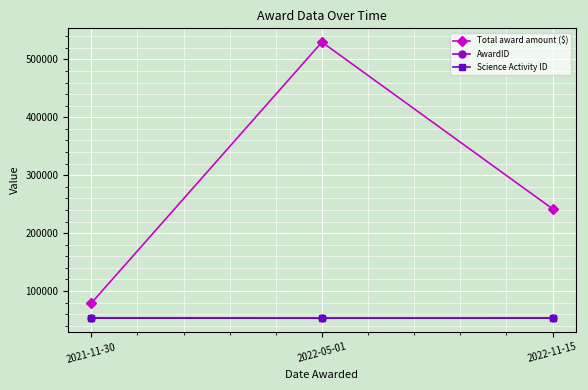

What is the label of the 1st point from the left?

2021-11-30